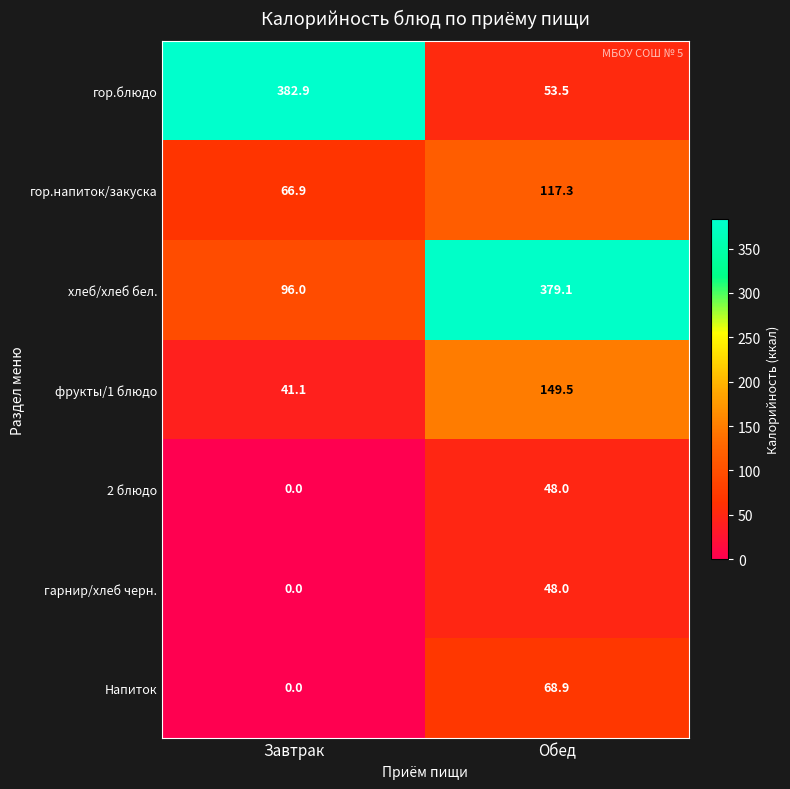

Rank the categories by гор.напиток/закуска value from highest to lowest.

Обед, Завтрак